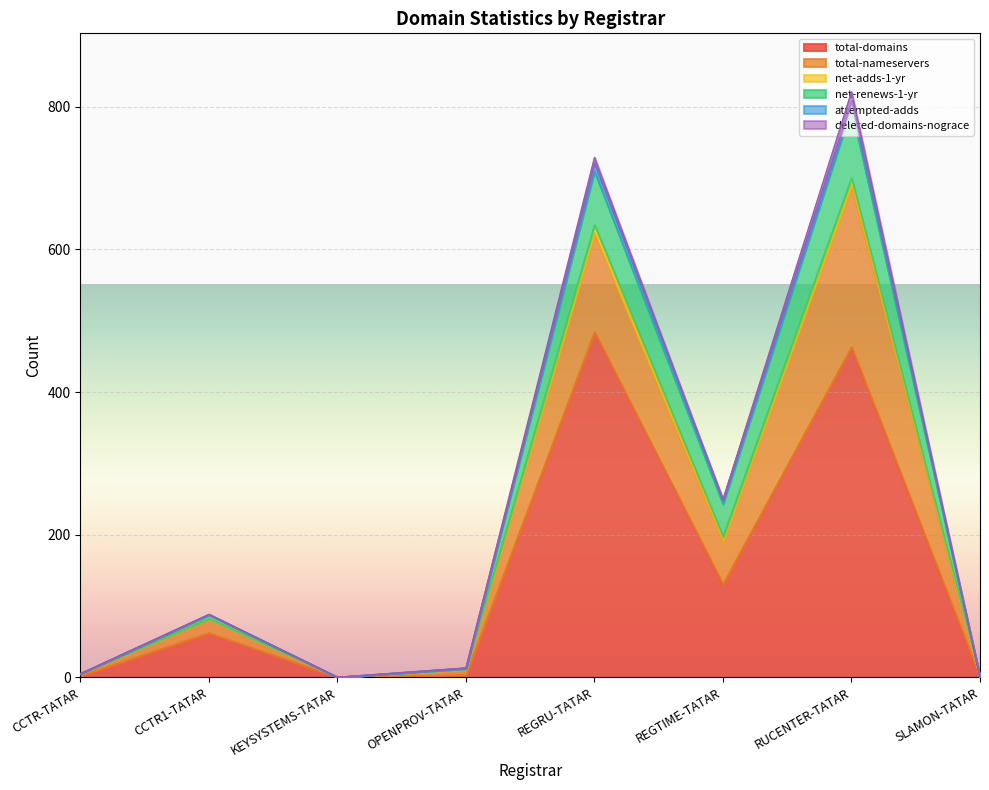

What is the difference between the highest and lowest values at CCTR-TATAR?

3